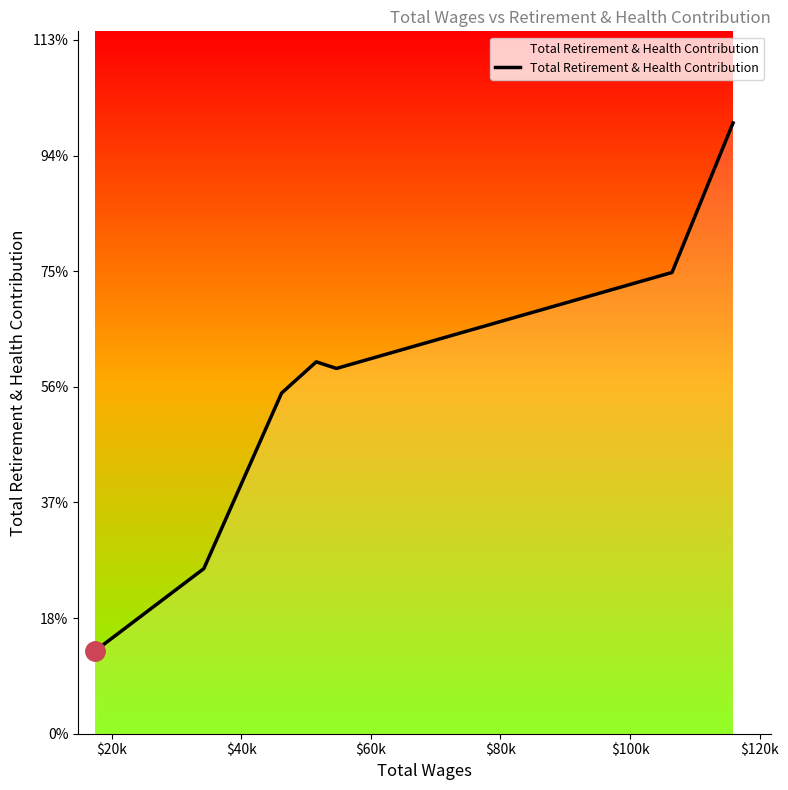

Is this an area chart (filled region under the line)?

Yes